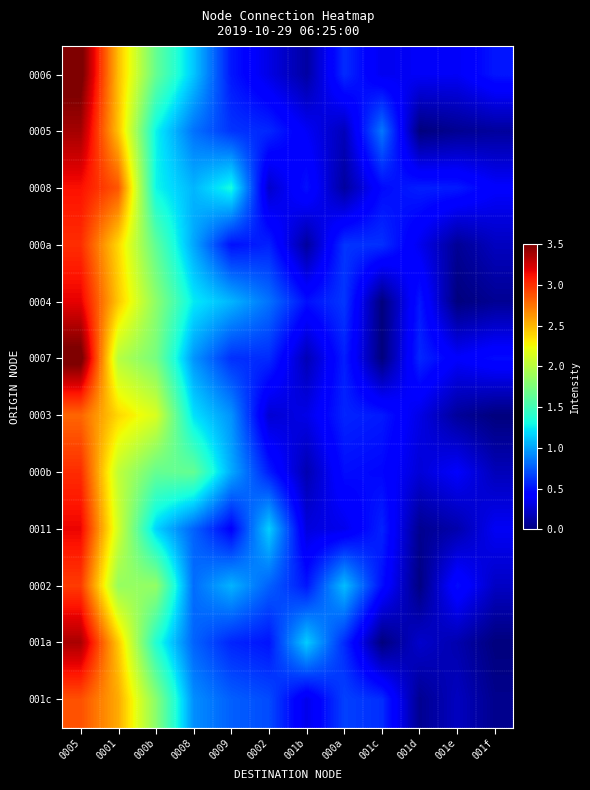

At which category does the chart reach its minimum across all series?

001d